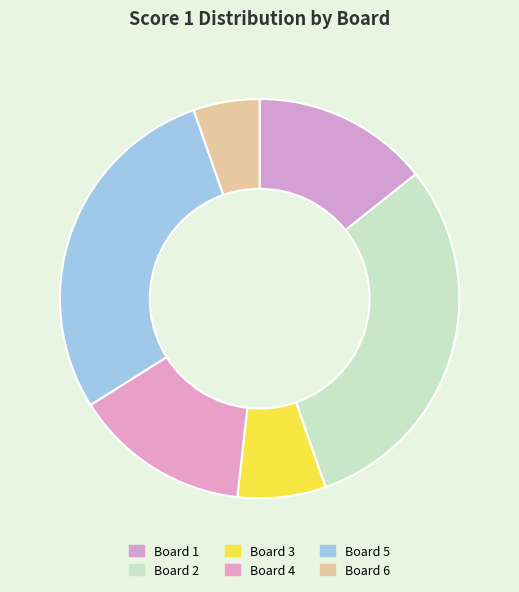

To the nearest percent, what is the combined percentage of Board 2 and Board 5?

59%